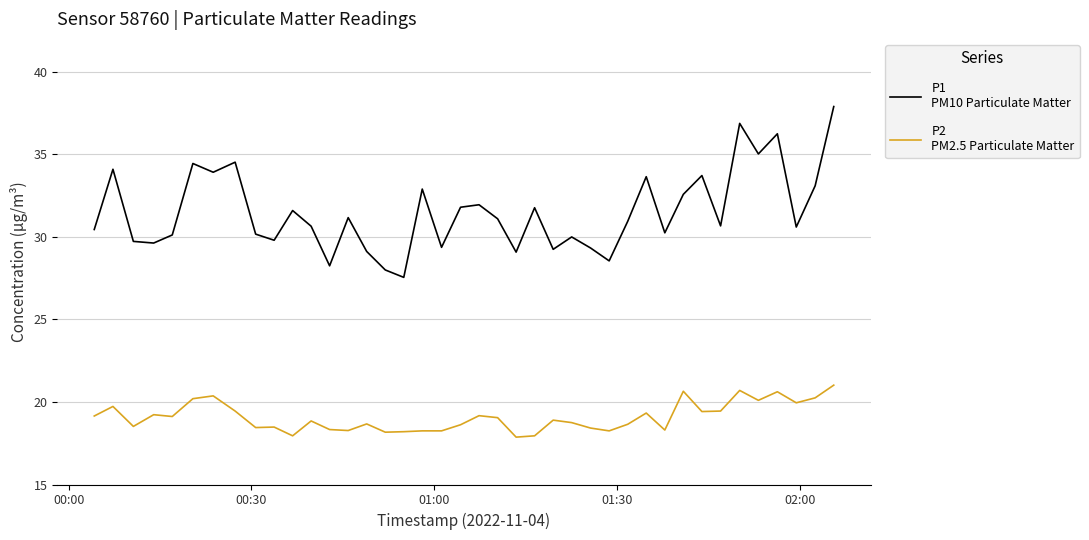

What is the smallest value displayed?

17.9